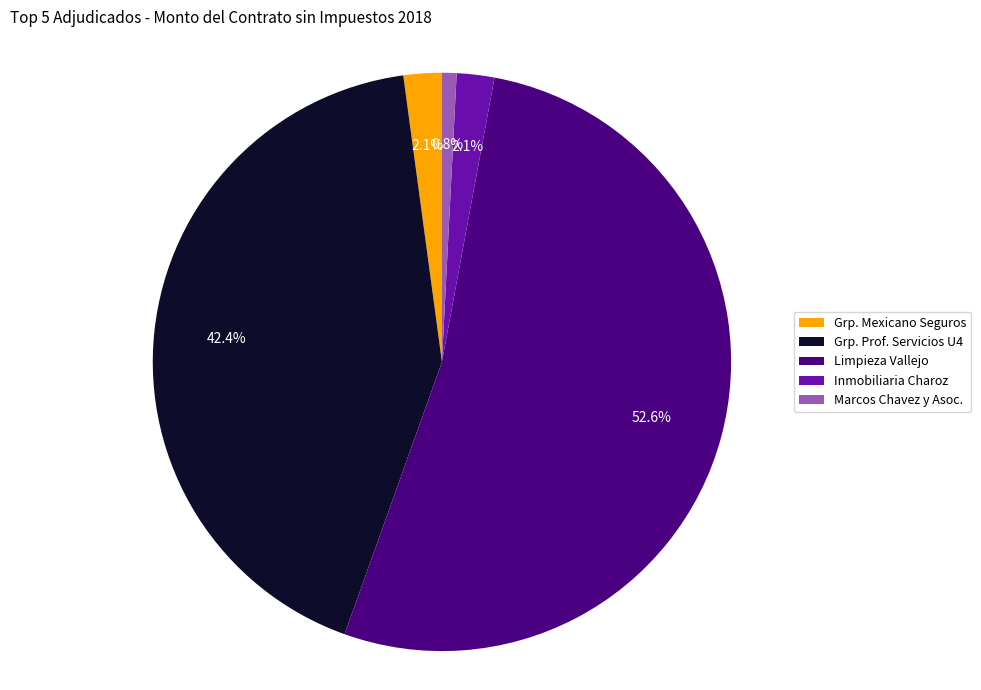

Which slice represents more than half of the pie?

Limpieza Vallejo